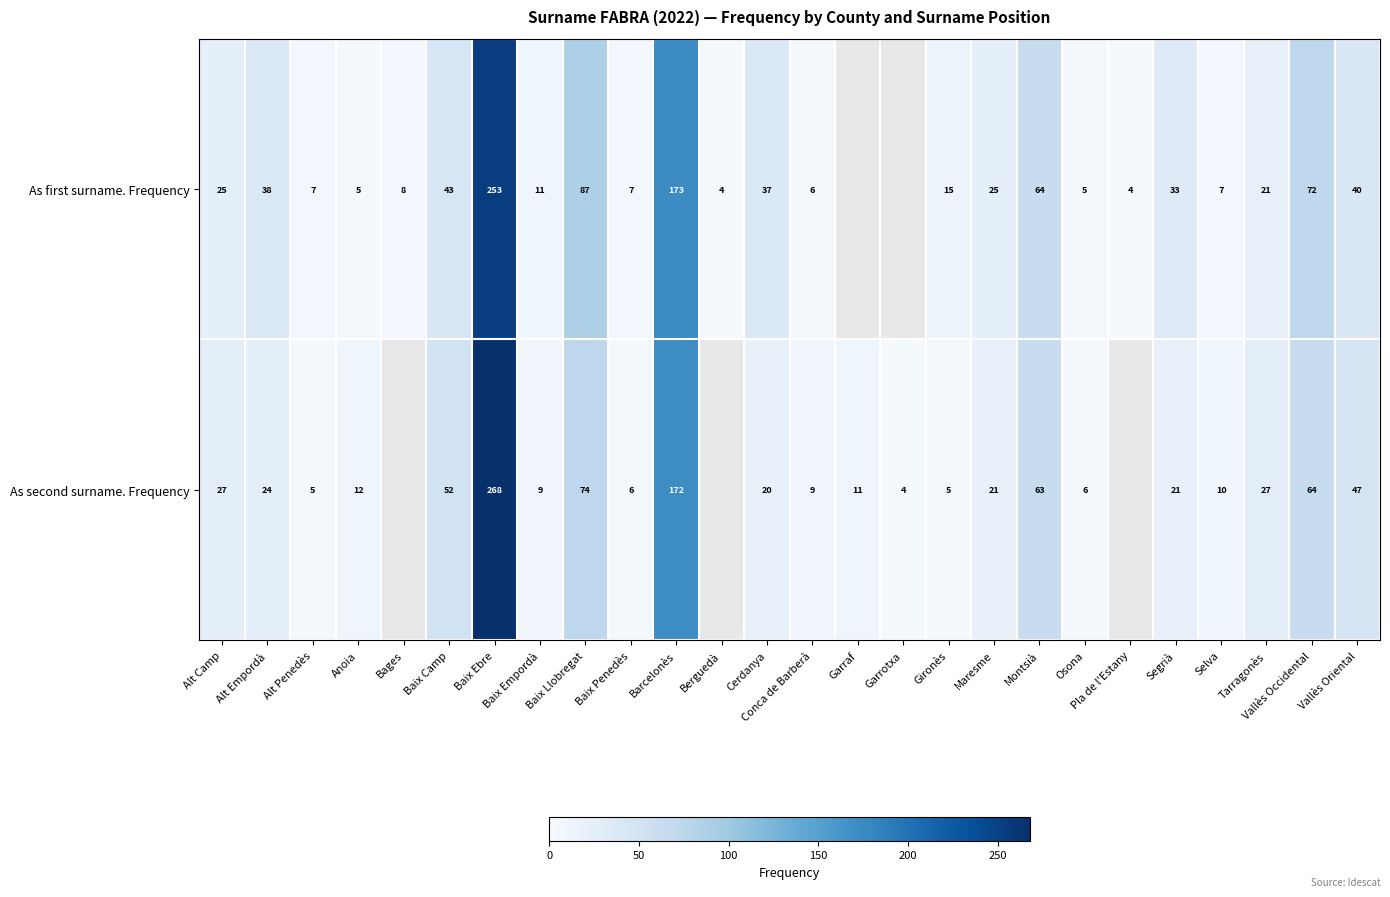

Is it true that As first surname. Frequency equals 130.4 at Baix Llobregat?

False